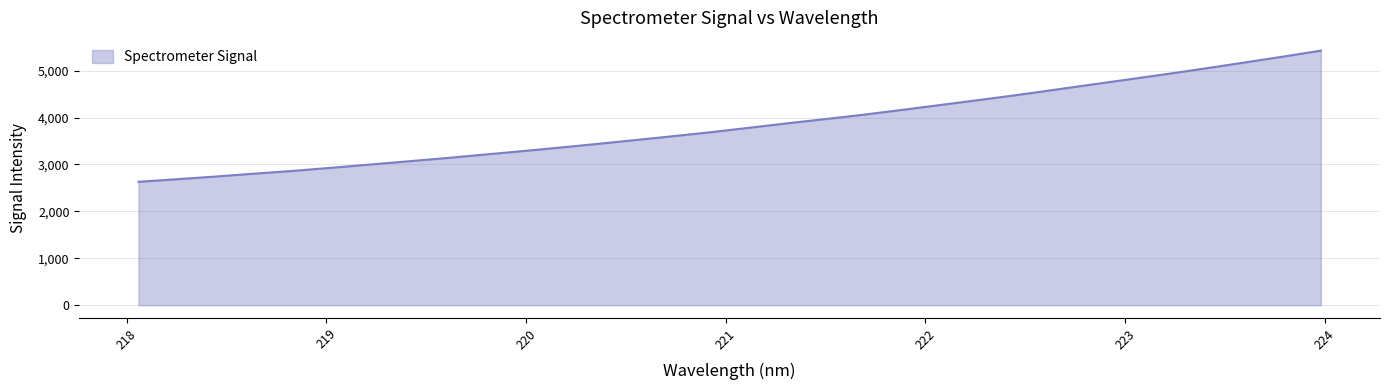

What is the smallest value displayed?

2629.8